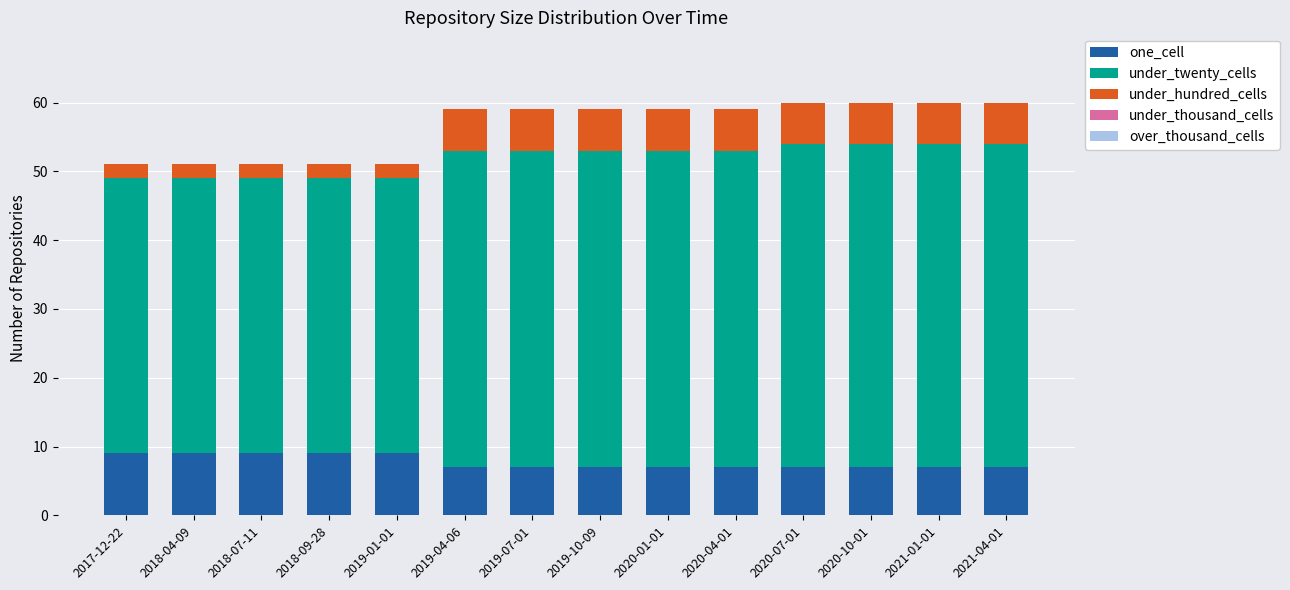

Is it true that one_cell equals 12 at 2019-04-06?

False